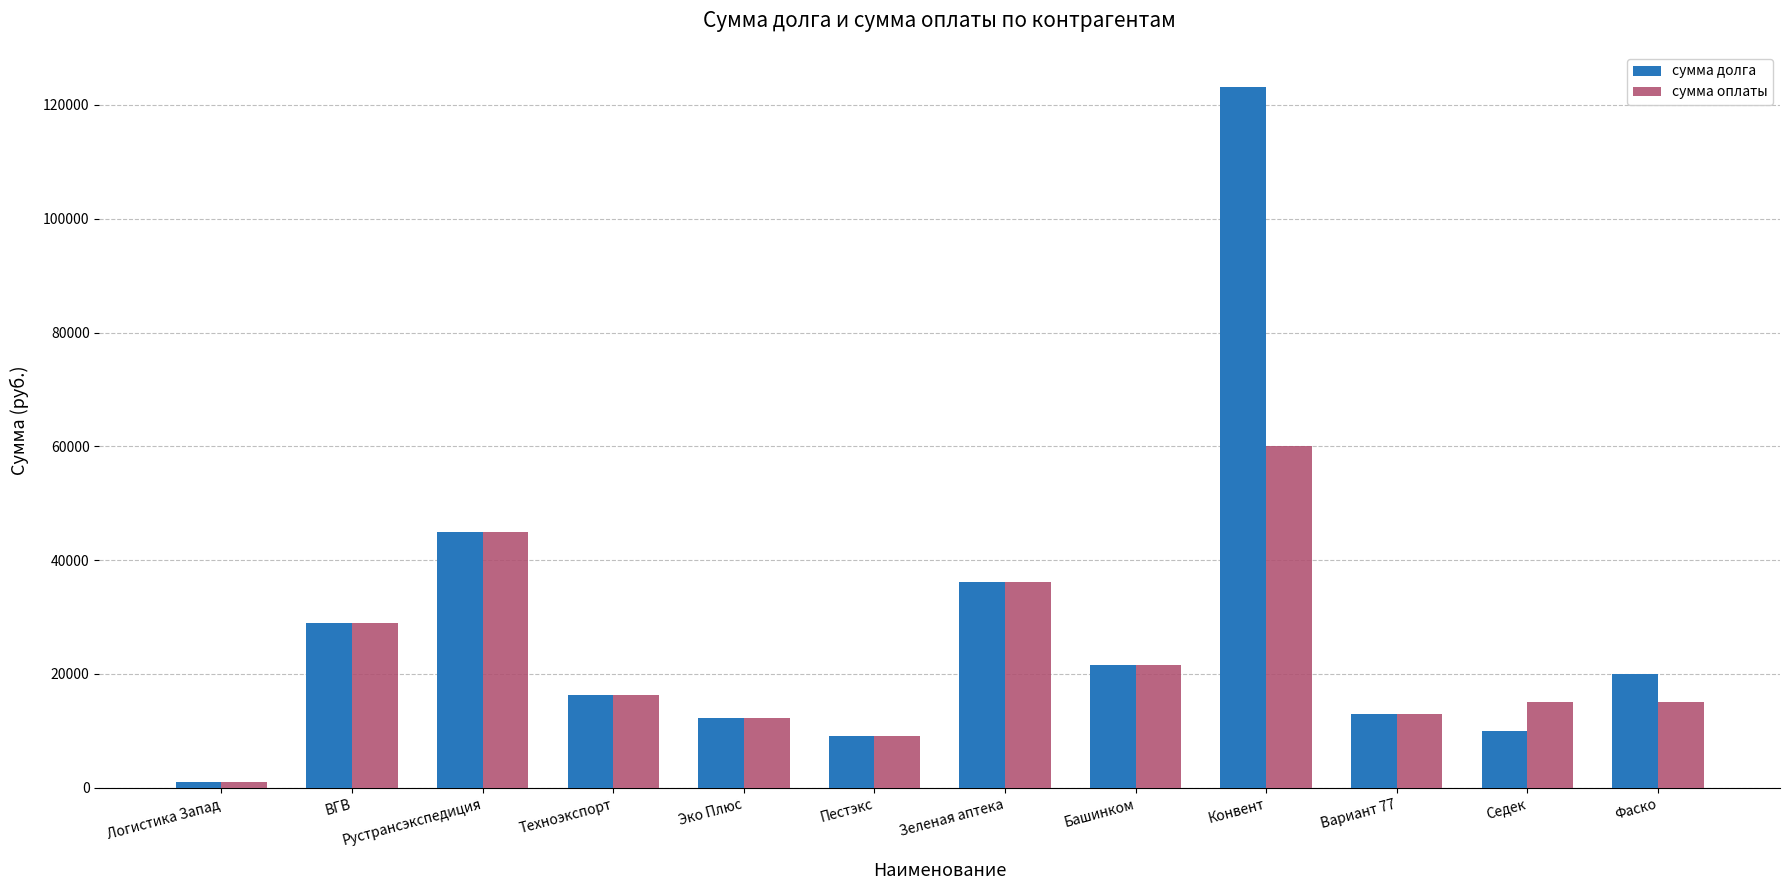

At Фаско, list the series in order from largest to smallest.

сумма долга, сумма оплаты